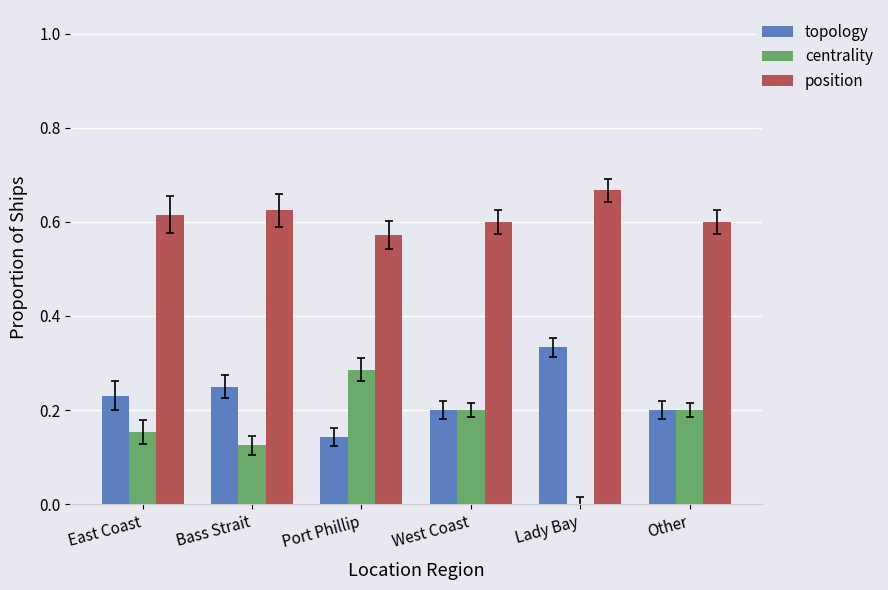

True or false: topology has a value of 0.2 at East Coast.

True